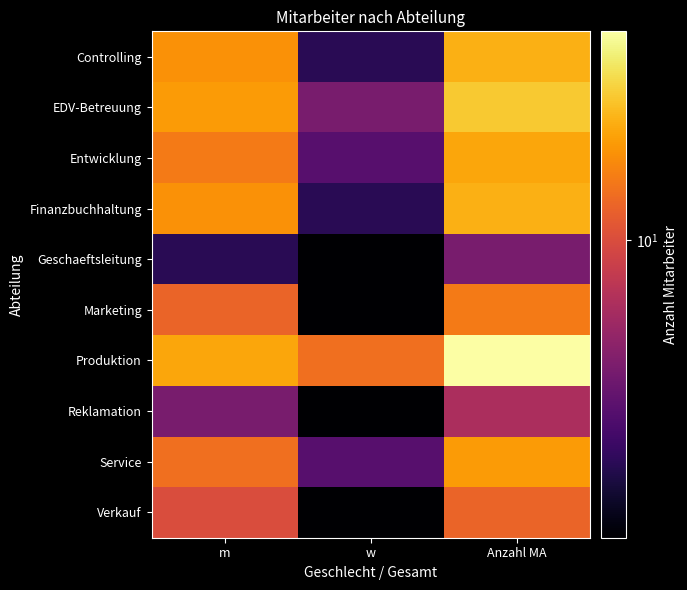

Reading right to left, extract all data points from this chart.

Controlling: Anzahl MA=19	w=3	m=16
EDV-Betreuung: Anzahl MA=22	w=5	m=17
Entwicklung: Anzahl MA=18	w=4	m=14
Finanzbuchhaltung: Anzahl MA=19	w=3	m=16
Geschaeftsleitung: Anzahl MA=5	w=2	m=3
Marketing: Anzahl MA=14	w=2	m=12
Produktion: Anzahl MA=31	w=13	m=18
Reklamation: Anzahl MA=7	w=2	m=5
Service: Anzahl MA=17	w=4	m=13
Verkauf: Anzahl MA=12	w=2	m=10